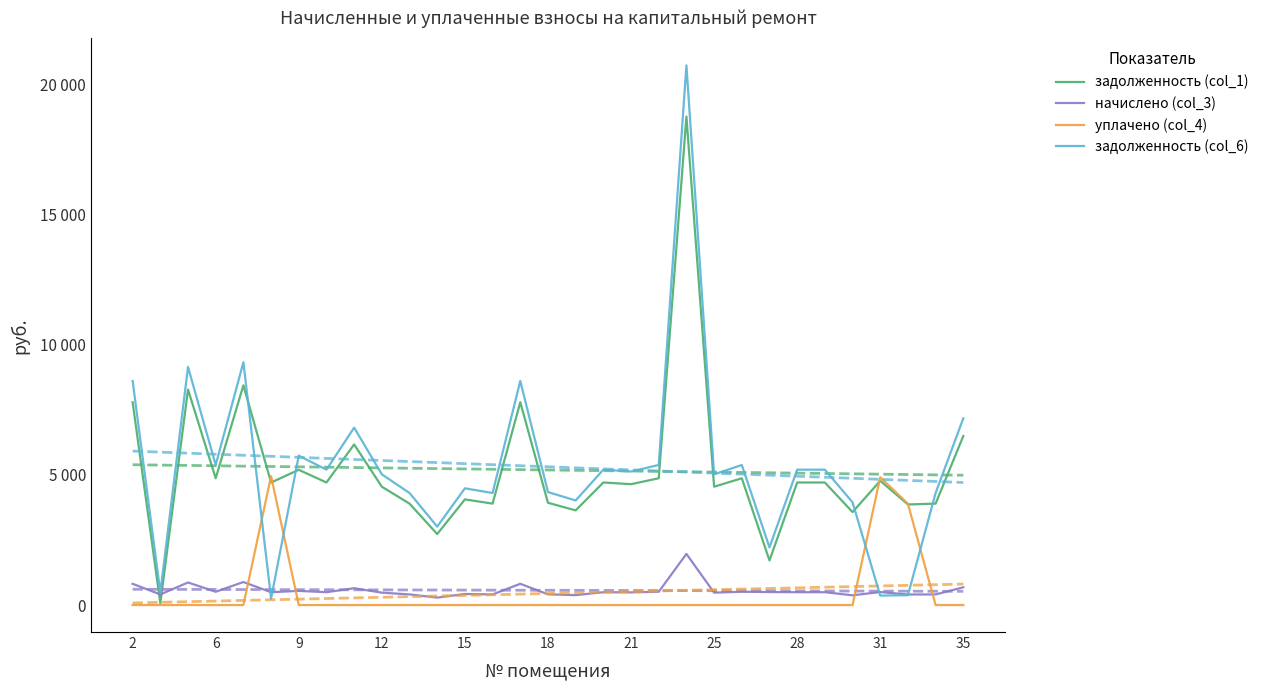

Count the number of data series in this chart.

4